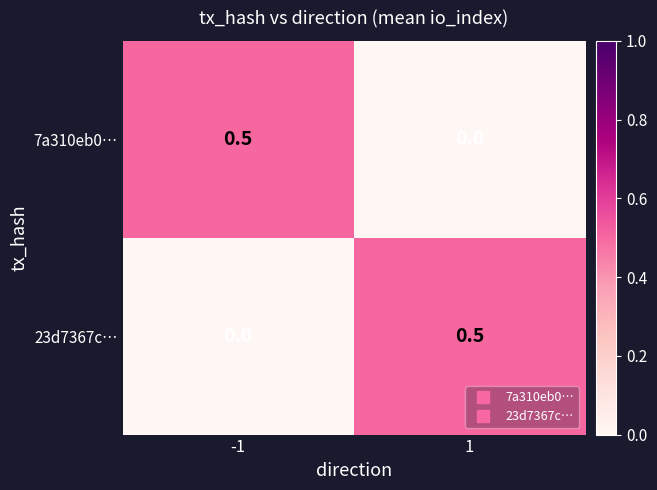

What is the maximum value for 7a310eb0…?

0.5